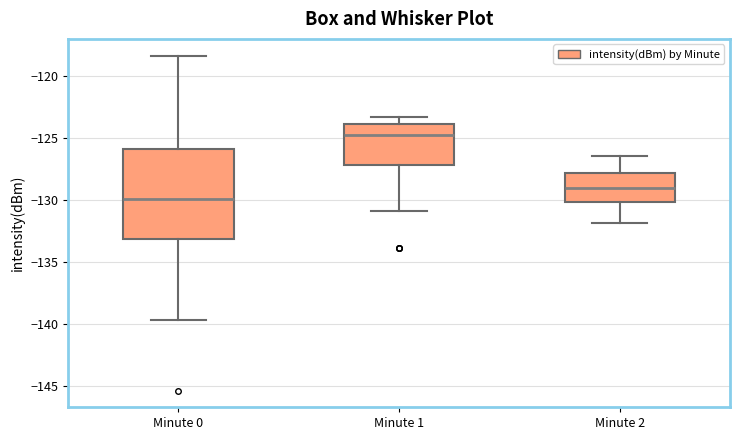

Reading left to right, read every box against the y-axis: the position of its median line, the range the box covers, and the ends of its whiskers. The values are not printed on the chart, so give them approximately, as read against the axis.

Minute 0: median -130.0, box -133.0 to -126.0, whiskers -139.5 to -118.5
Minute 1: median -125.0, box -127.0 to -124.0, whiskers -131.0 to -123.5
Minute 2: median -129.0, box -130.0 to -128.0, whiskers -132.0 to -126.5